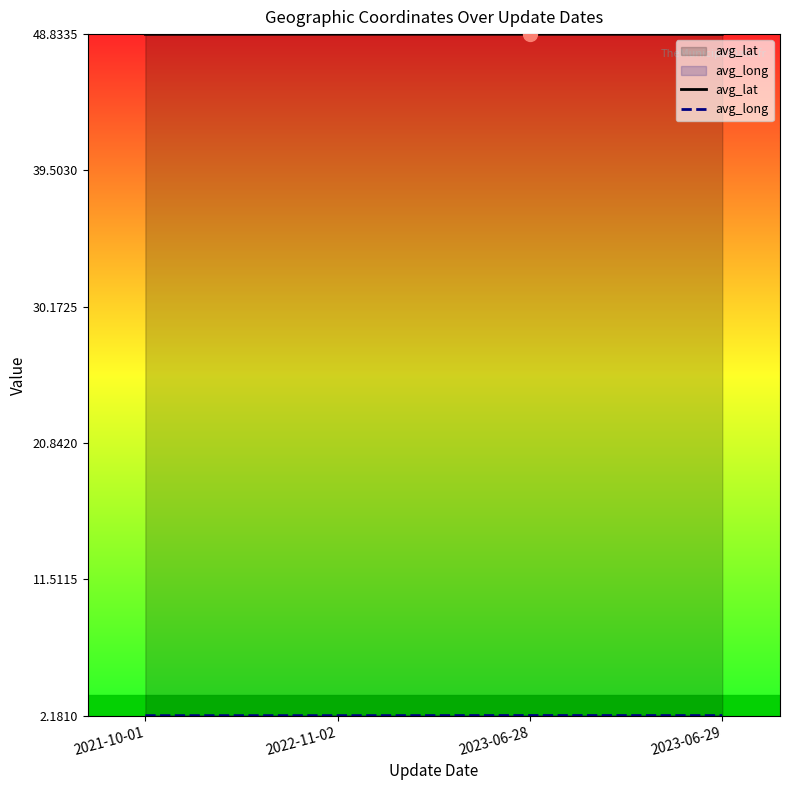

Reading left to right, what are all the values shown in this chart?

avg_lat: 48.8	48.8	48.8	48.8
avg_long: 2.2	2.2	2.2	2.2